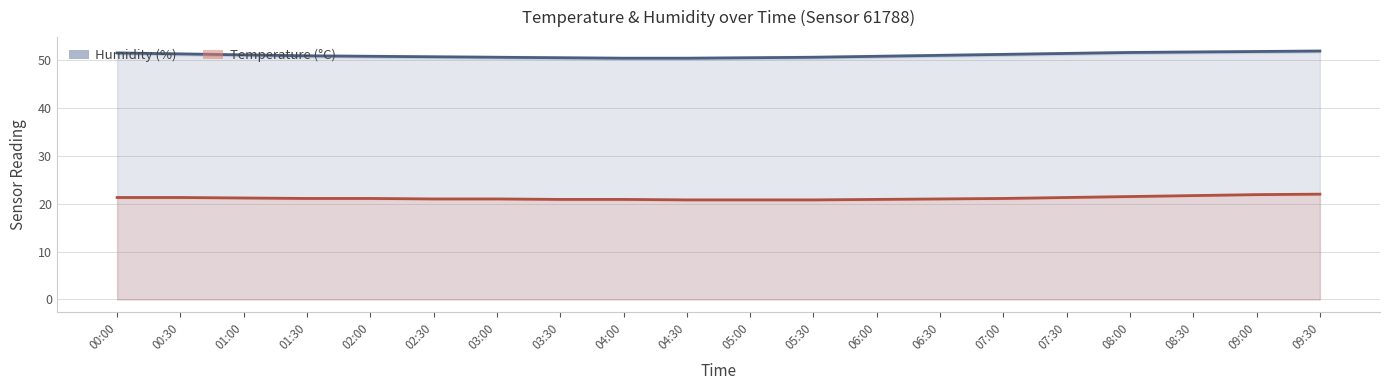

The value of Temperature (°C) at 05:30 is 20.8. True or false?

True